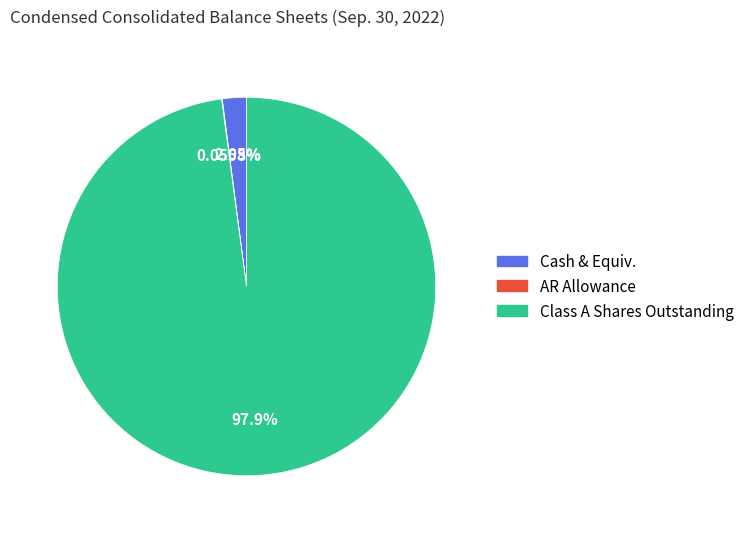

Which has a higher value, Cash & Equiv. or Class A Shares Outstanding?

Class A Shares Outstanding